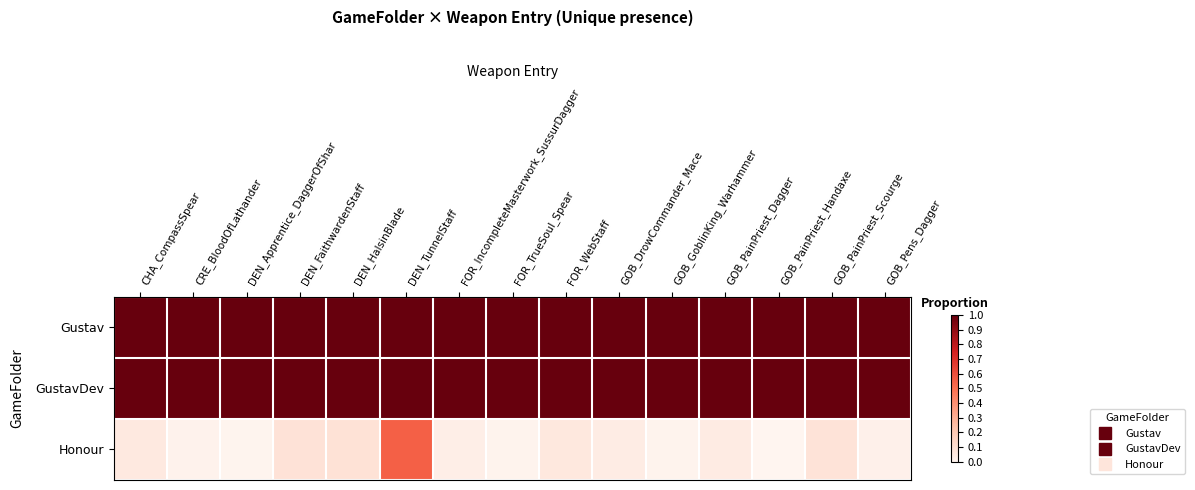

Between GOB_Pens_Dagger and GOB_PainPriest_Scourge, which is larger?

GOB_Pens_Dagger